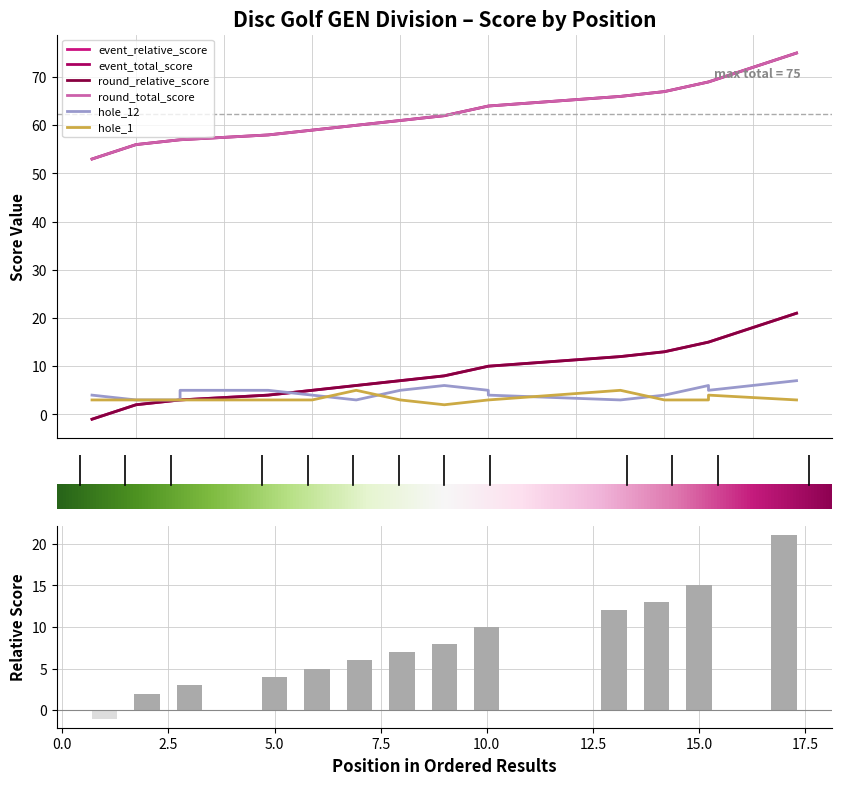

At which label does round_relative_score first exceed 8?

10